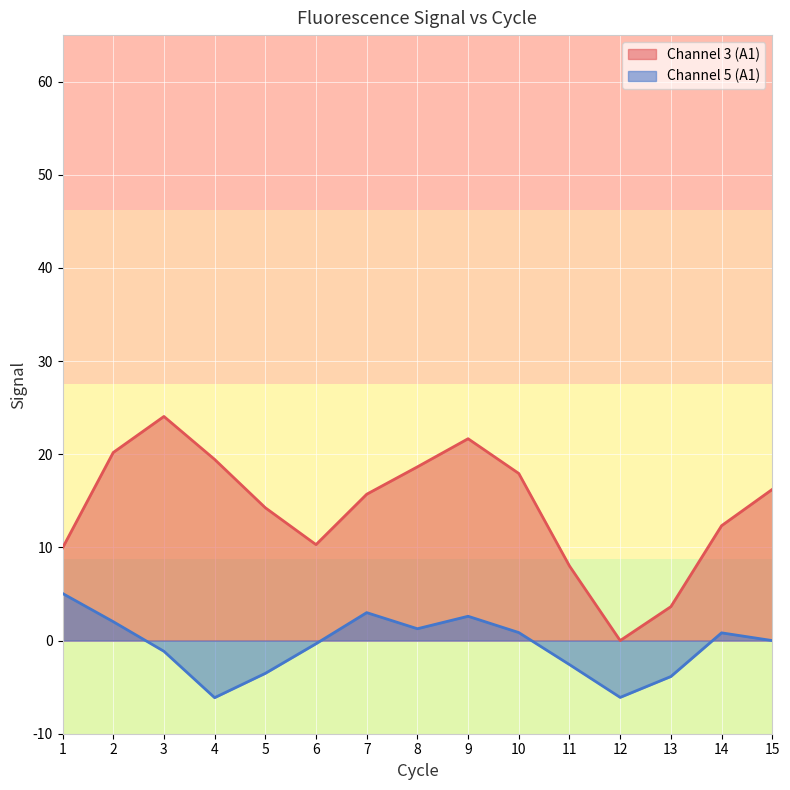

True or false: Channel 5 (A1) and Channel 3 (A1) intersect in this chart.

False